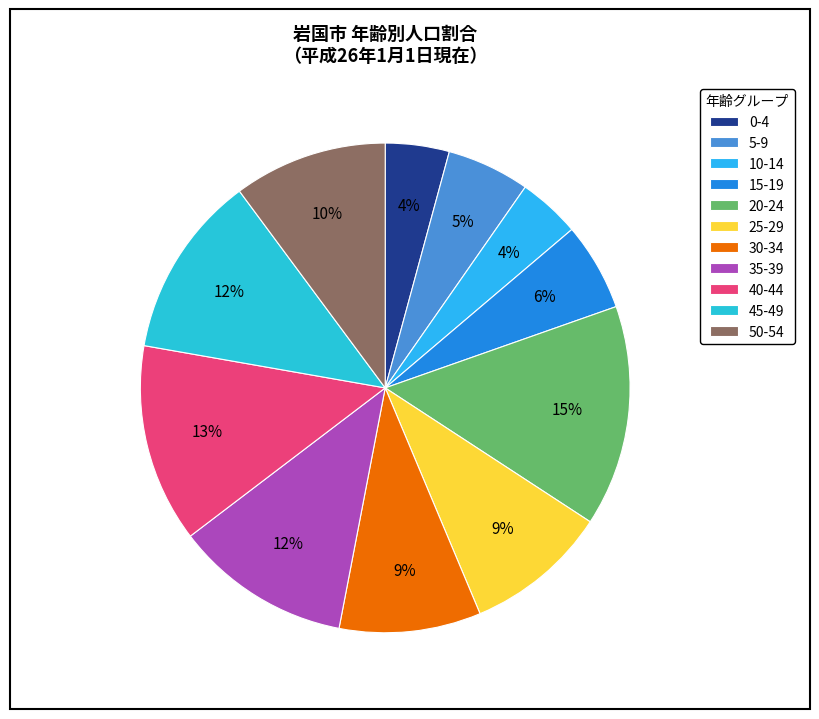

To the nearest percent, what is the average slice percentage?

9%